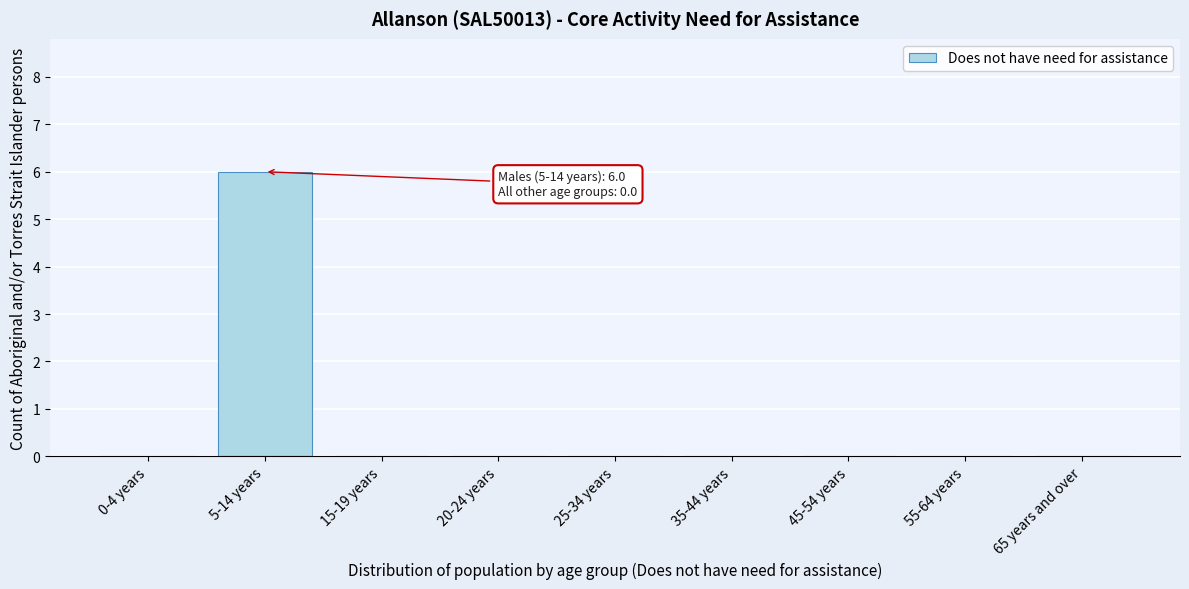

Reading left to right, extract all data points from this chart.

0-4 years=0	5-14 years=6	15-19 years=0	20-24 years=0	25-34 years=0	35-44 years=0	45-54 years=0	55-64 years=0	65 years and over=0